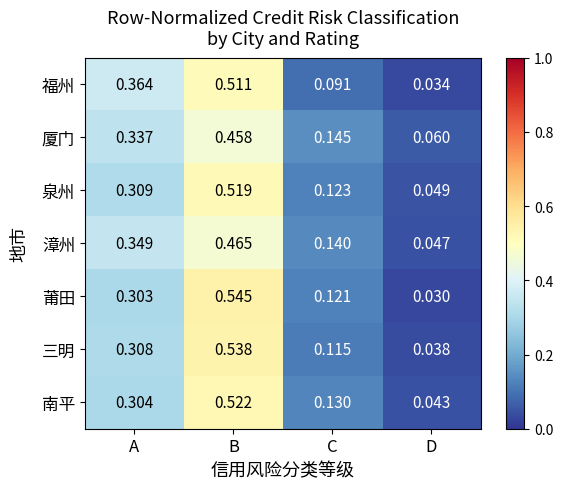

Is the value of 厦门 at B greater than the value of 莆田 at A?

Yes